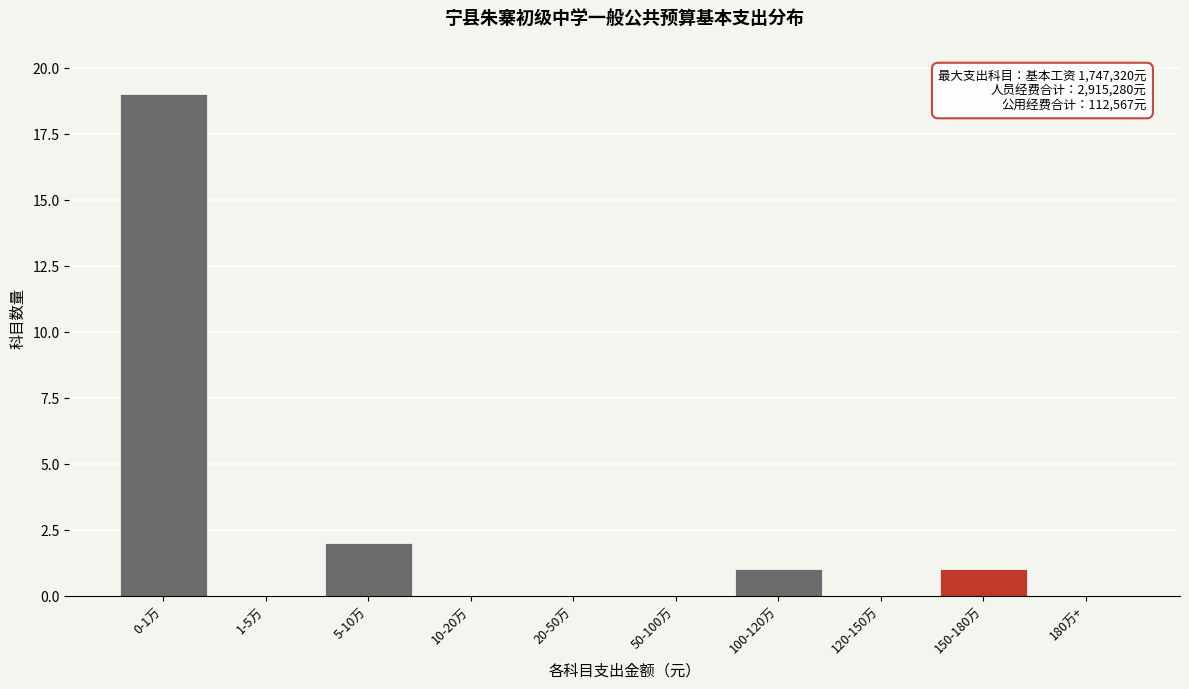

Reading right to left, list all the values displayed in this chart.

180万+=0	150-180万=1	120-150万=0	100-120万=1	50-100万=0	20-50万=0	10-20万=0	5-10万=2	1-5万=0	0-1万=19